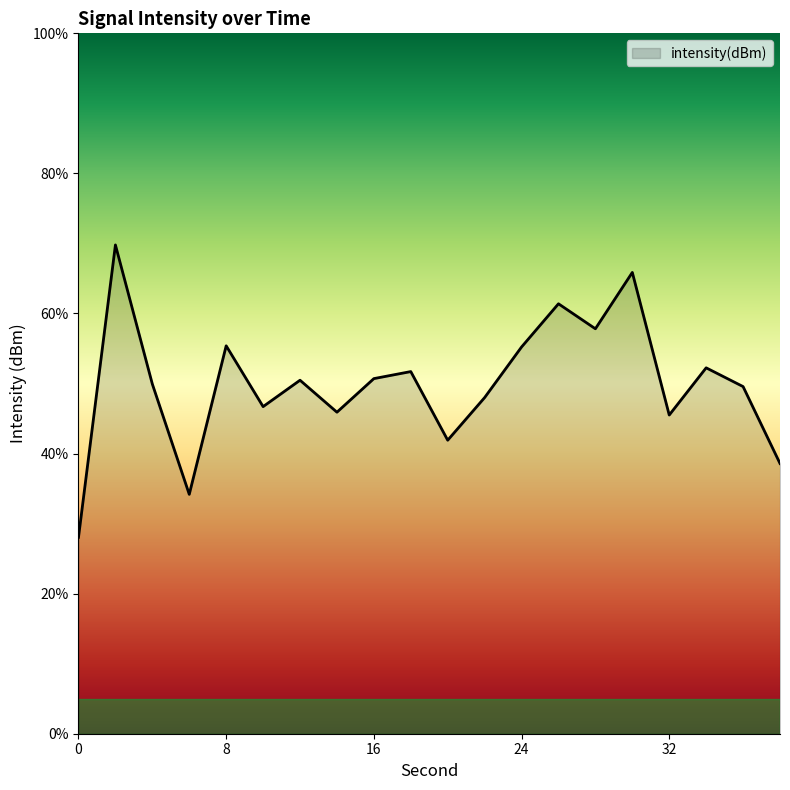

What is the difference between the maximum and minimum values?

41.7